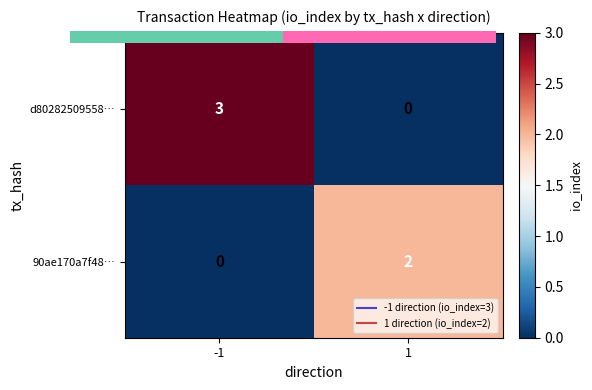

What is the sum of the d80282509558… values at 1 and -1?

3